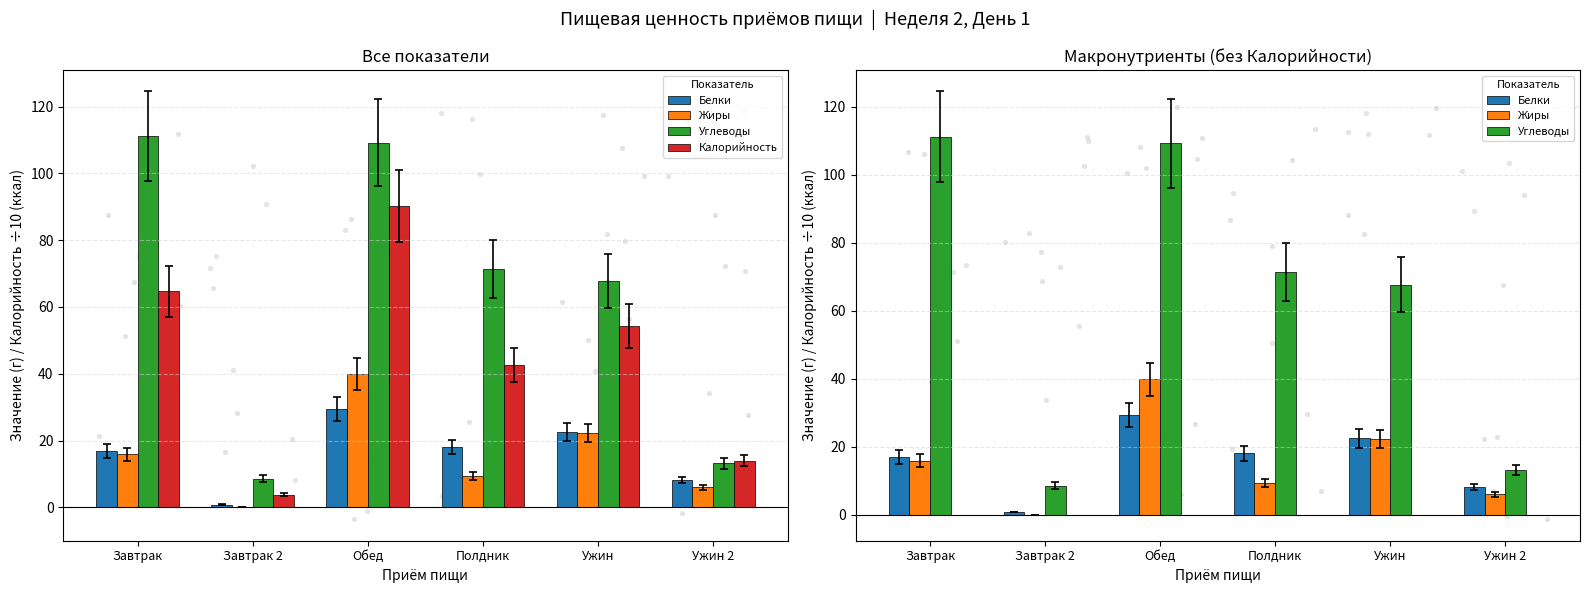

What are all the series names shown in the legend?

Белки, Жиры, Углеводы, Калорийность